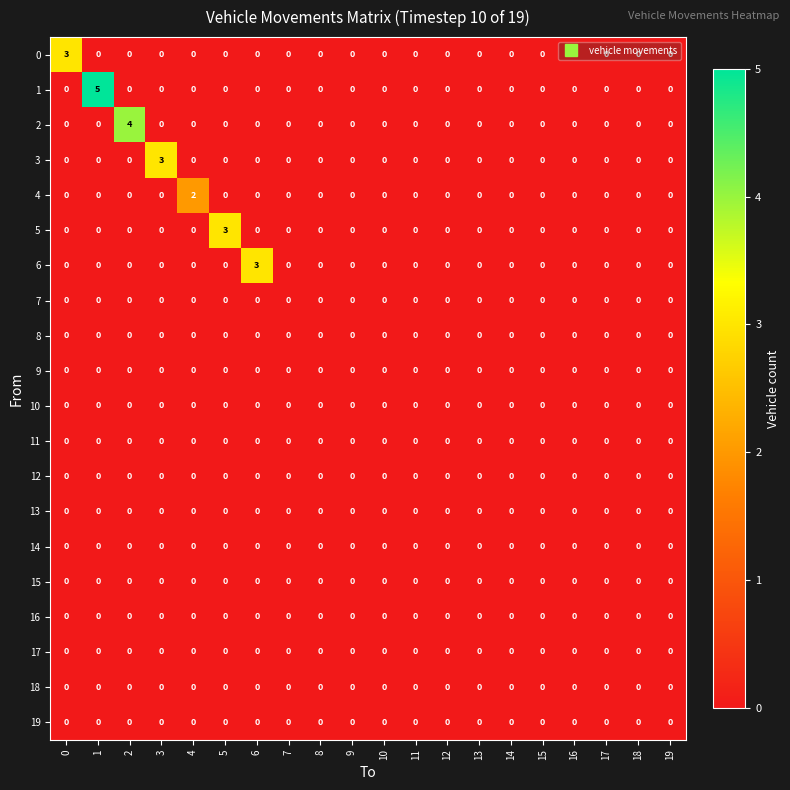

At how many categories does at least one series exceed 1?

7